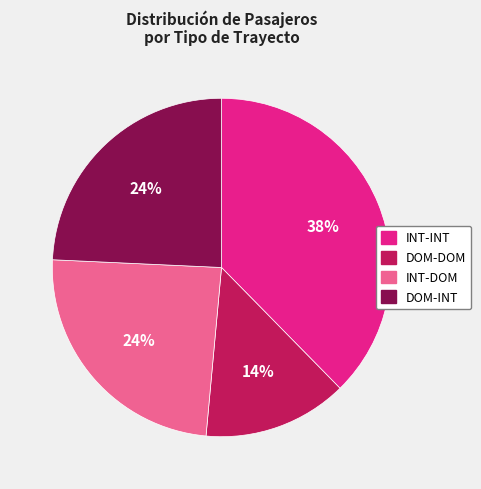

Is it true that DOM-INT is 24% of the pie?

True